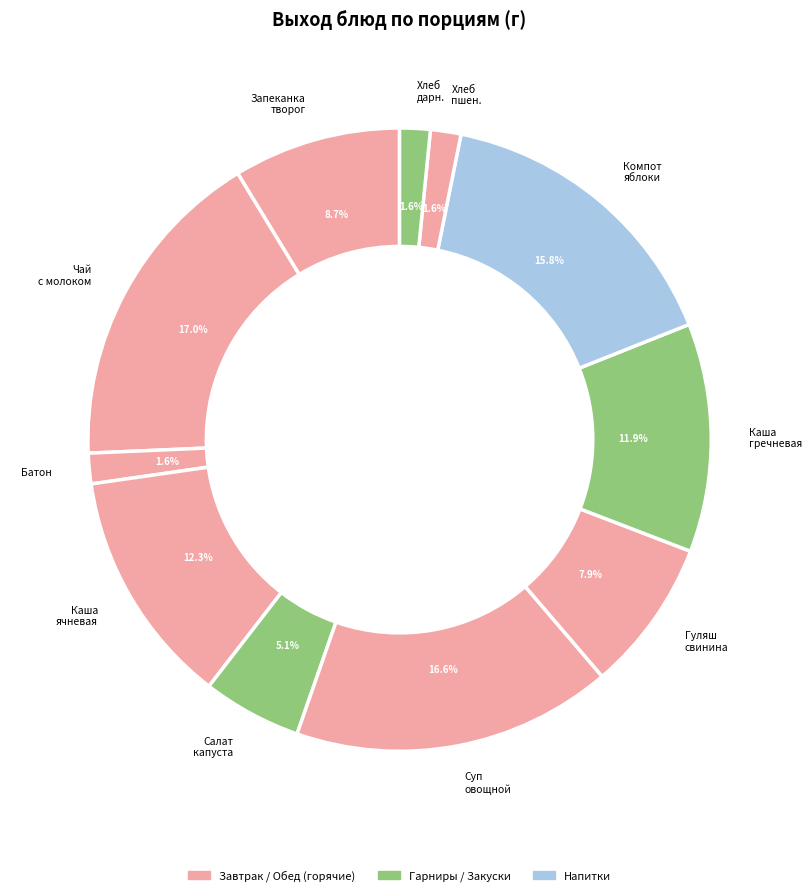

To the nearest percent, what is the difference between the largest and smallest slice percentages?

15%